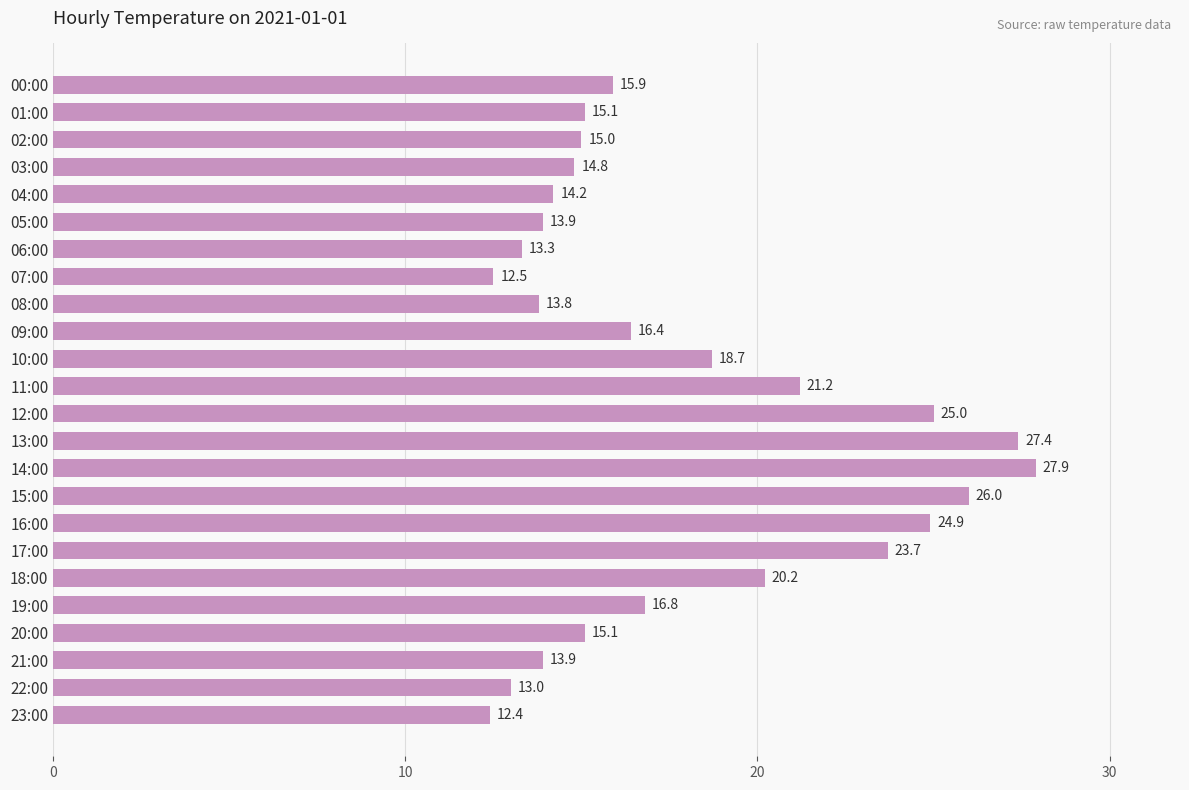

Reading top to bottom, extract all data points from this chart.

15.9	15.1	15.0	14.8	14.2	13.9	13.3	12.5	13.8	16.4	18.7	21.2	25.0	27.4	27.9	26.0	24.9	23.7	20.2	16.8	15.1	13.9	13.0	12.4